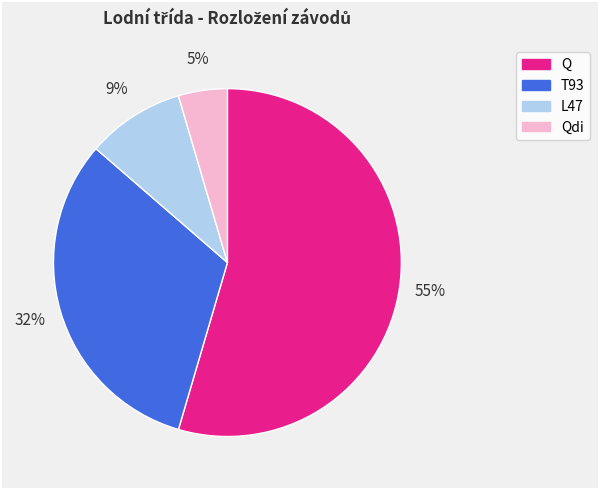

To the nearest percent, what is the average slice percentage?

25%